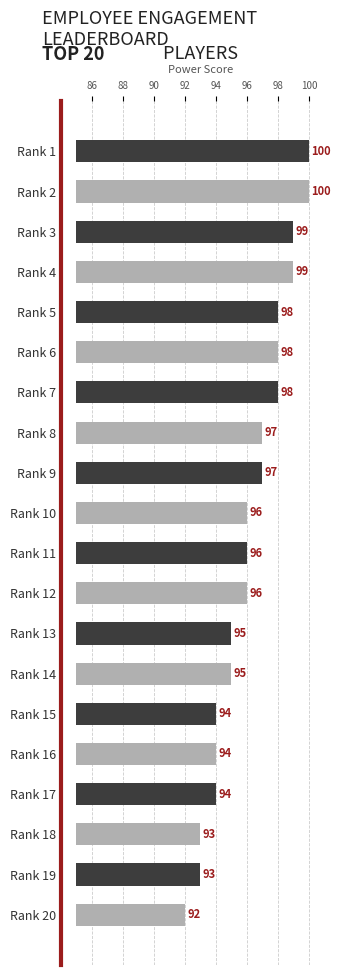

What is the difference between the maximum and minimum values?

8